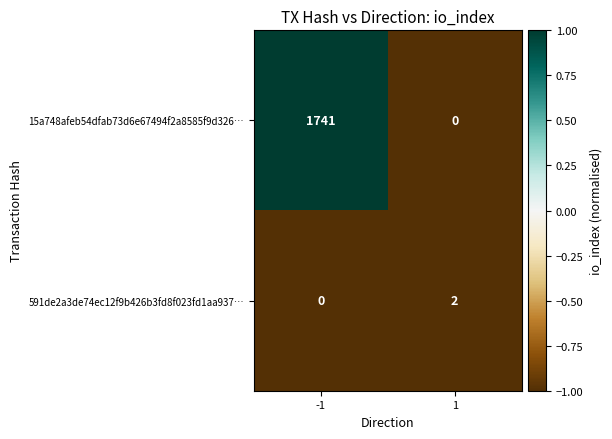

Which series has the largest range (max minus min)?

15a748afeb54dfab73d6e67494f2a8585f9d326…